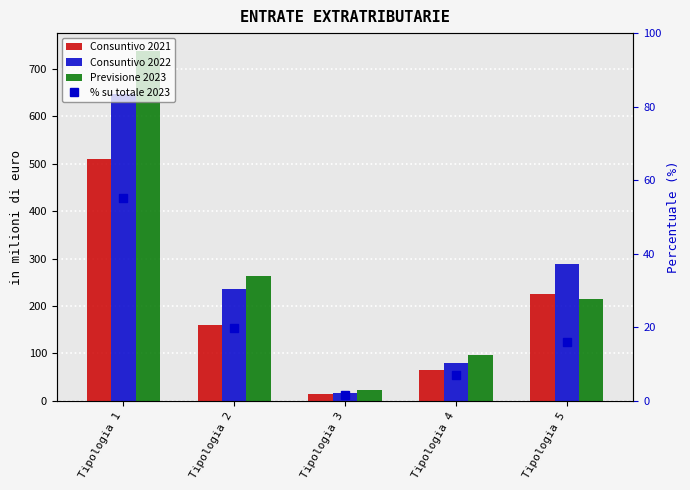

Which label corresponds to the largest value in the chart?

Tipologia 1